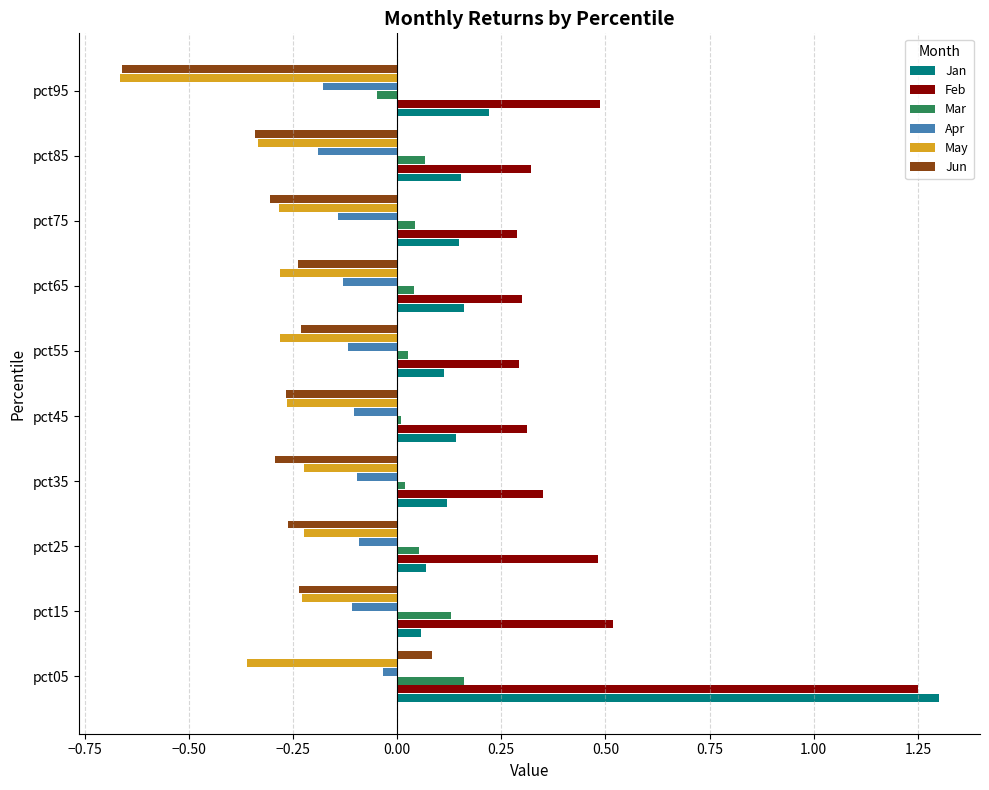

What is the spread (max minus min) of values at pct15?

0.8